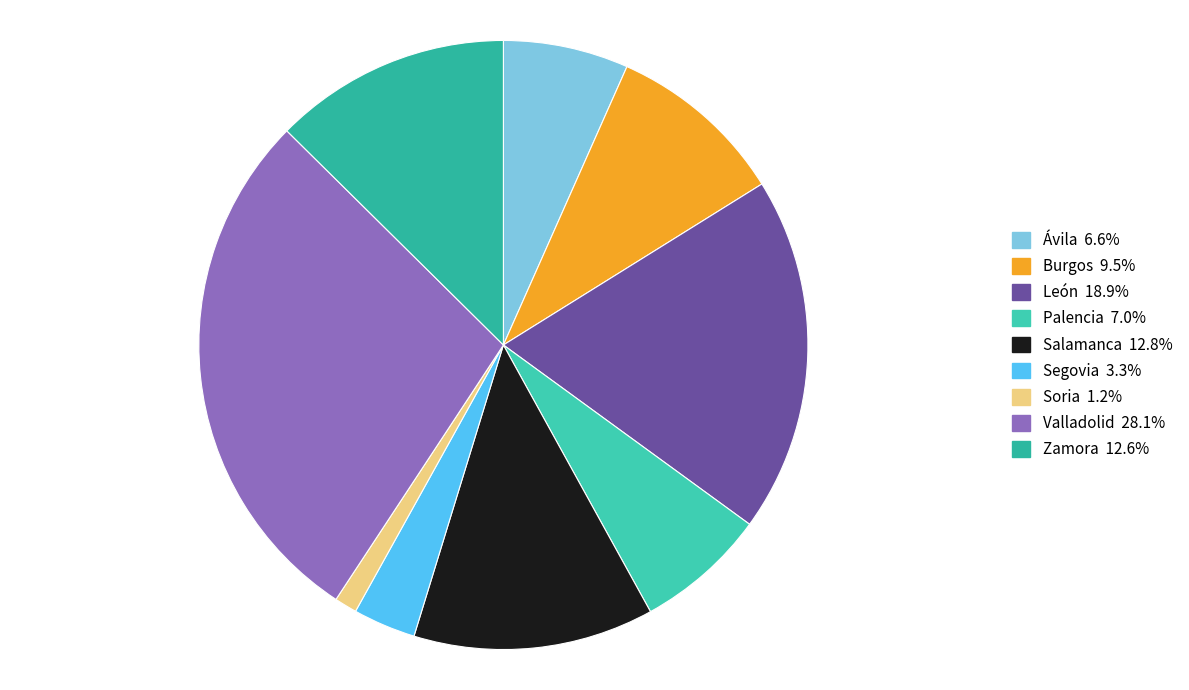

To the nearest percent, what is the difference between the Valladolid and León slice percentages?

9%